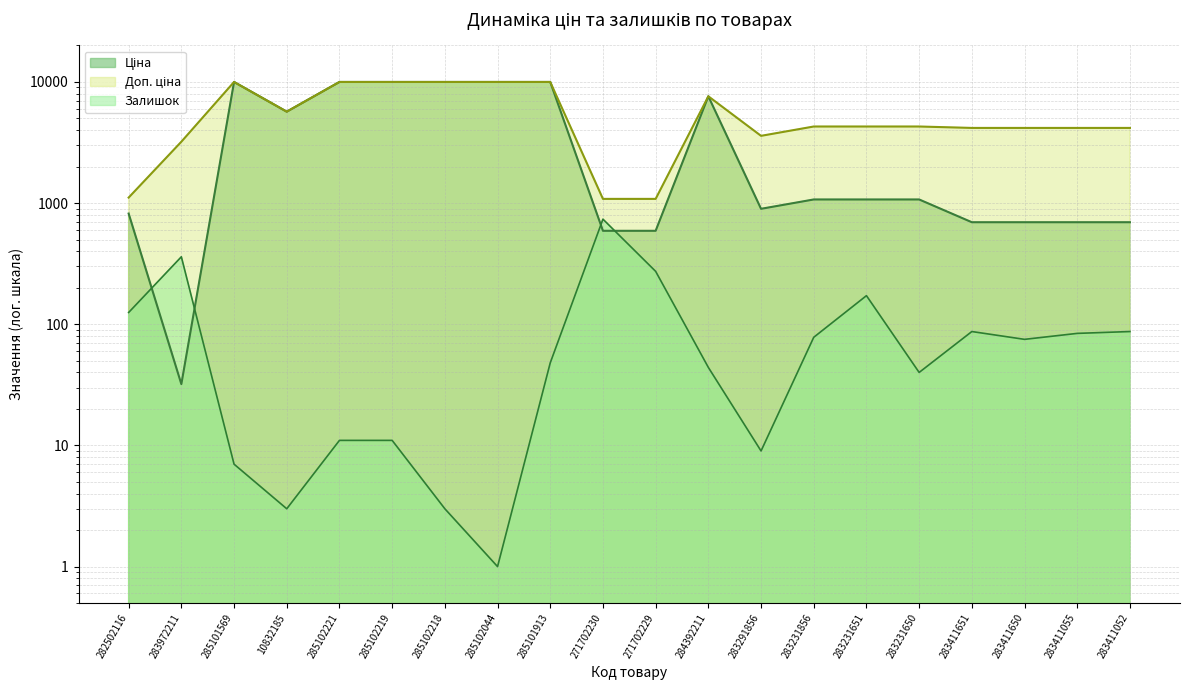

Where does the Ціна series first go above 1069?

285101569